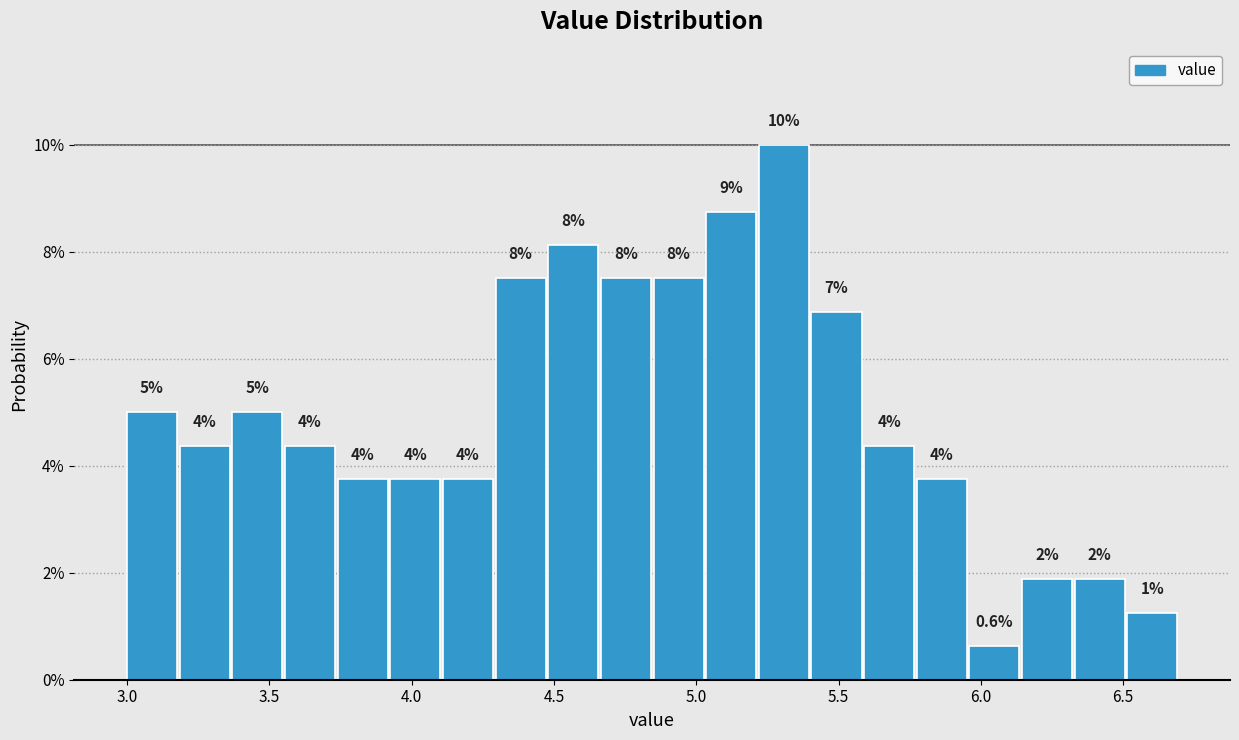

Read against the x-axis, roughly where is the centre of the tallest bar?

5.30